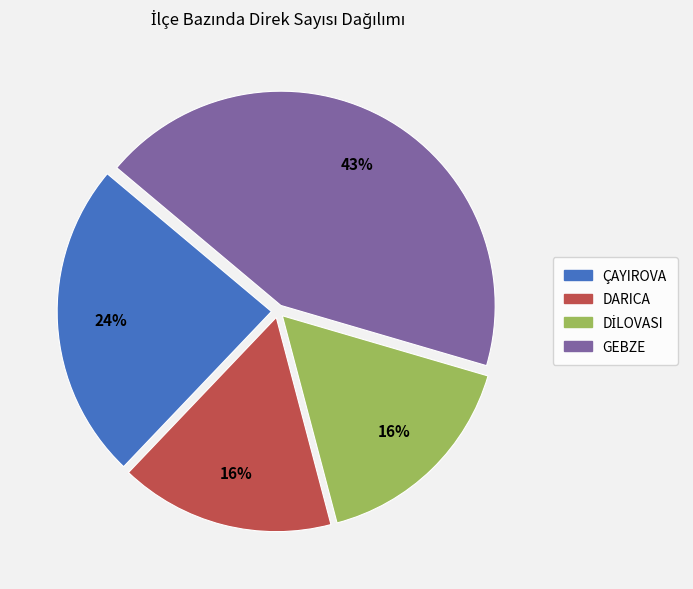

To the nearest percent, what is the average slice percentage?

25%